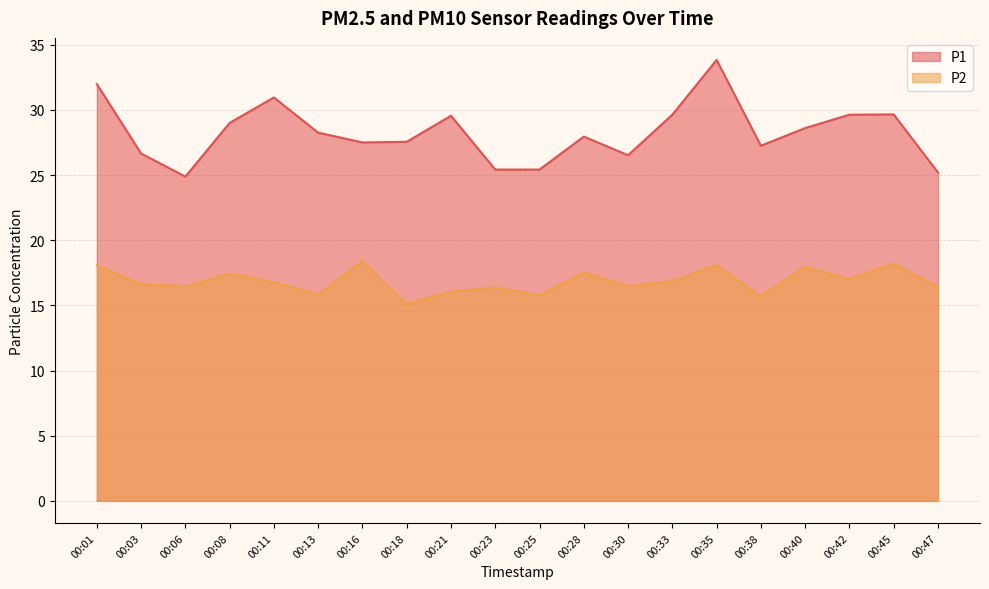

Where is the first local minimum for P2?

00:06